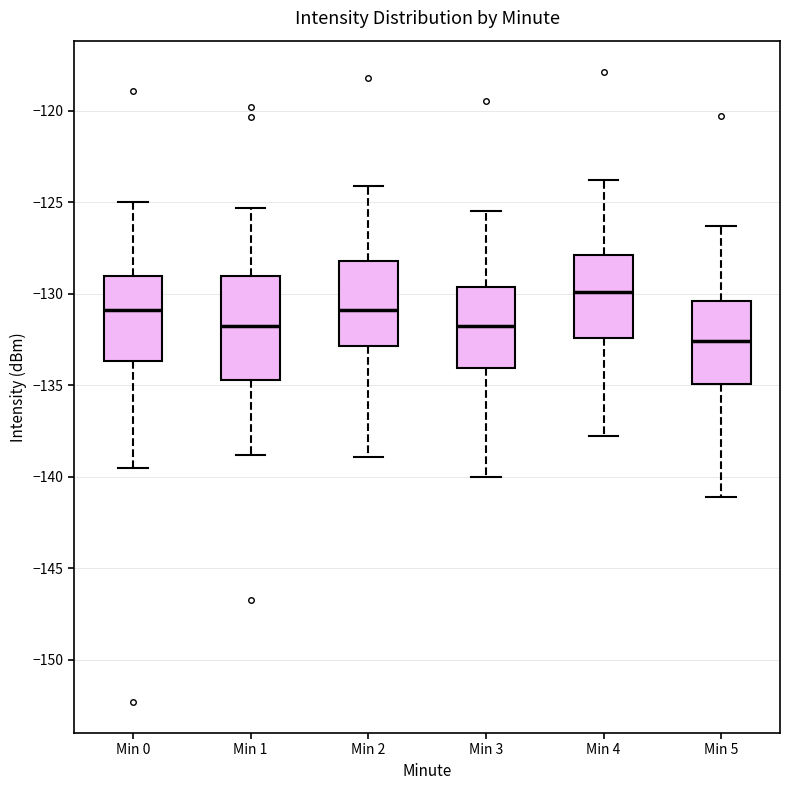

Where does the upper whisker of the box for Min 2 end on the y-axis? The values are not printed on the chart, so give them approximately, as read against the axis.

-124.0